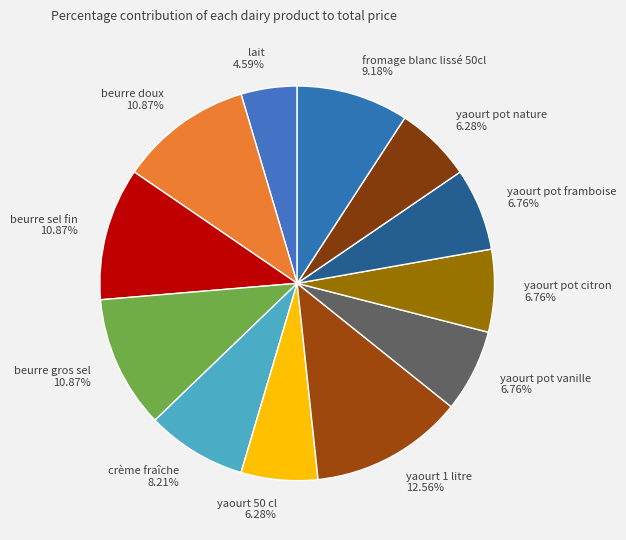

Approximately how many times larger is the value at yaourt pot framboise 6.76% compared to beurre doux 10.87%?

0.6